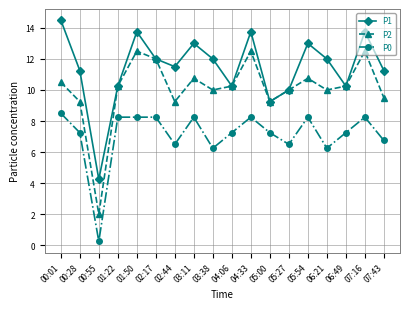

What is the total value across all series at 04:33?

34.5